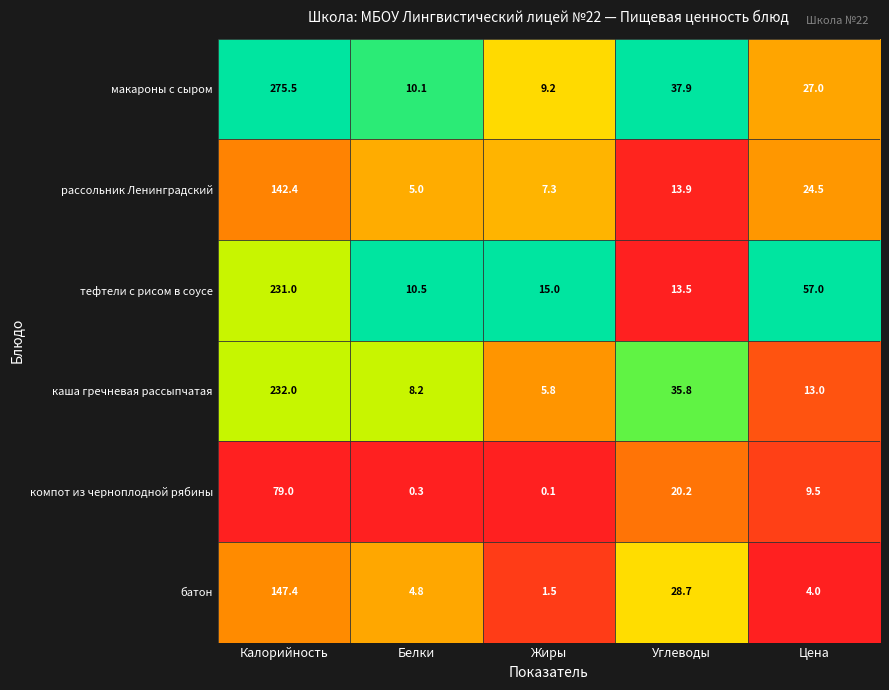

Between Калорийность and Цена, which series saw the biggest shift?

макароны с сыром